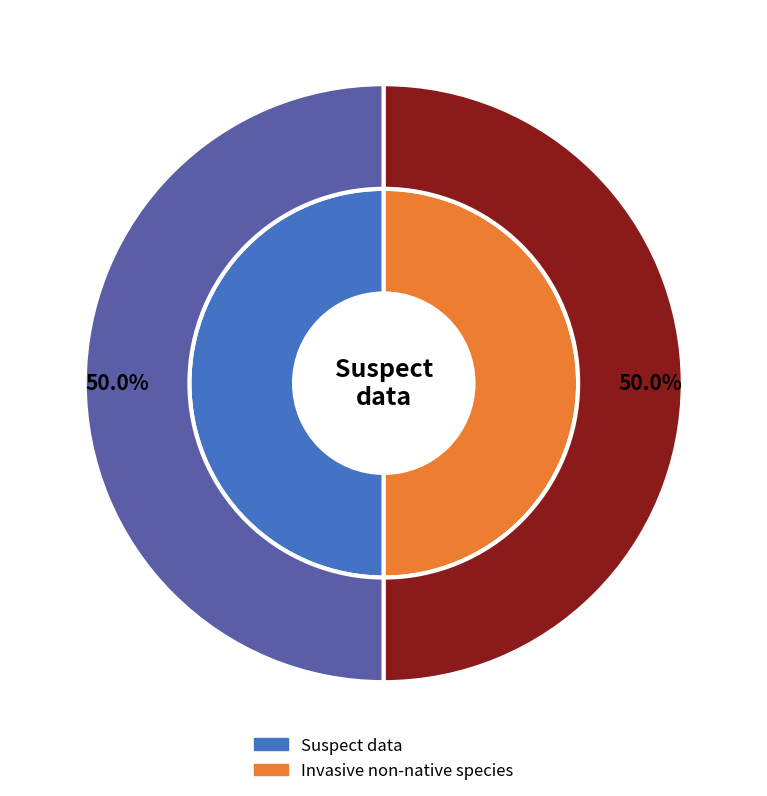

Rank the categories by value from highest to lowest.

Suspect data, Invasive non-native species